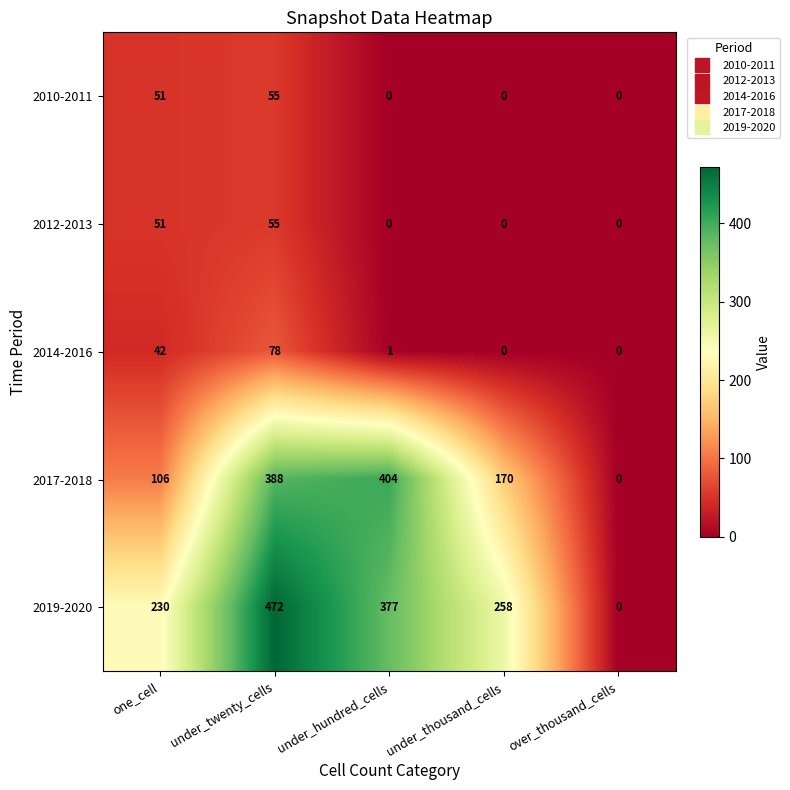

Reading right to left, extract all data points from this chart.

2010-2011: 0	0	0	55	51
2012-2013: 0	0	0	55	51
2014-2016: 0	0	1	78	42
2017-2018: 0	170	404	388	106
2019-2020: 0	258	377	472	230